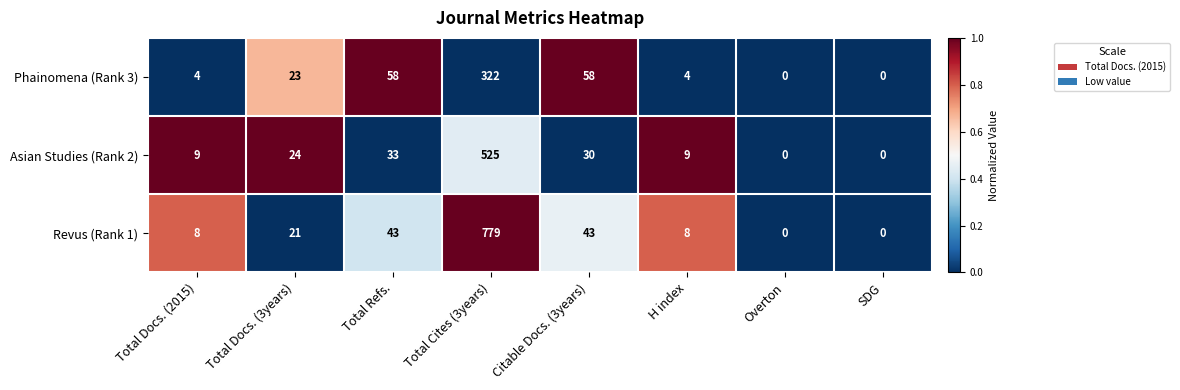

What is the average value of the Revus (Rank 1) series?

113